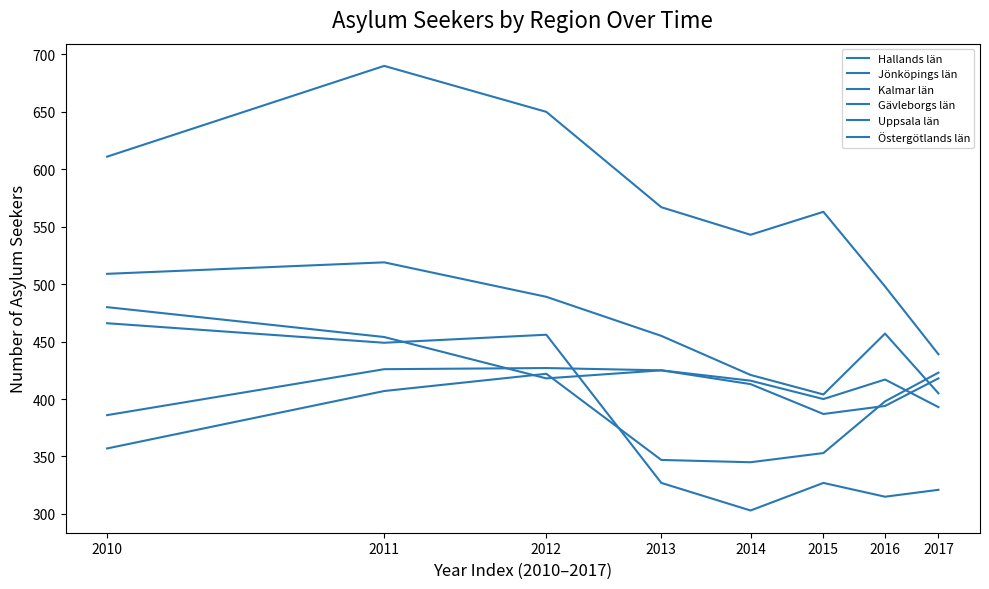

Which category has the lowest value in the Uppsala län series?

2014